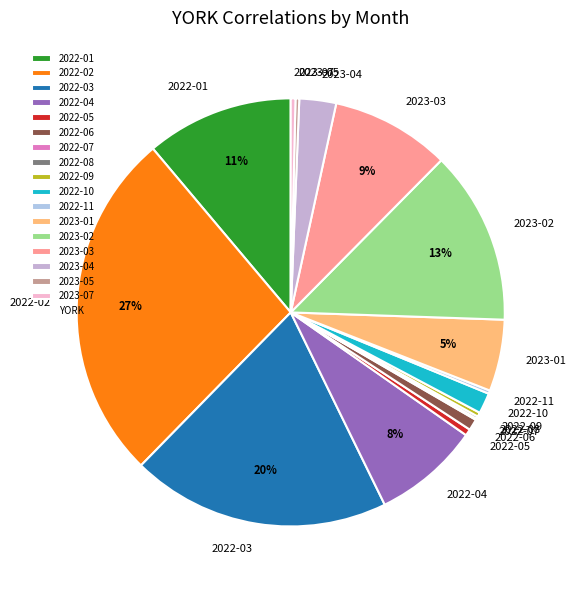

True or false: 2022-01 accounts for 2% of the total.

False